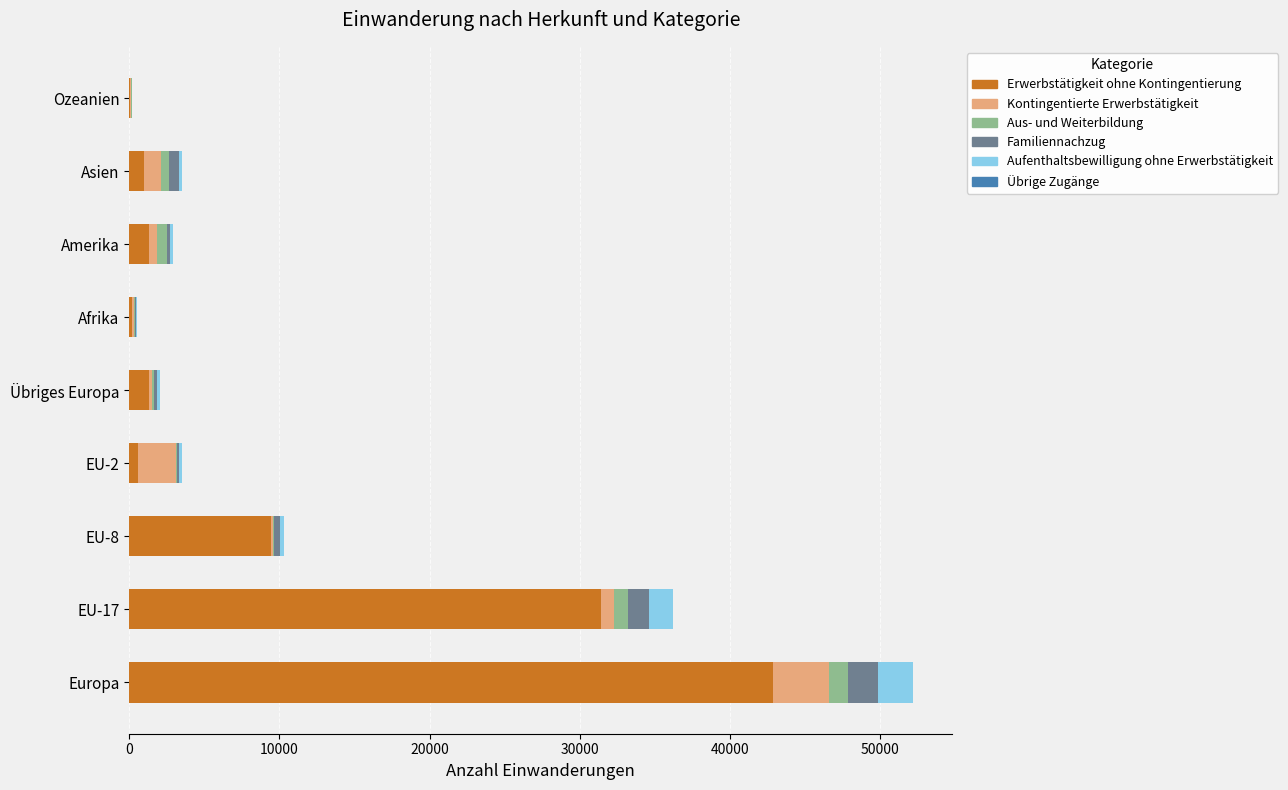

Which category has the highest value in the Erwerbstätigkeit ohne Kontingentierung series?

Europa